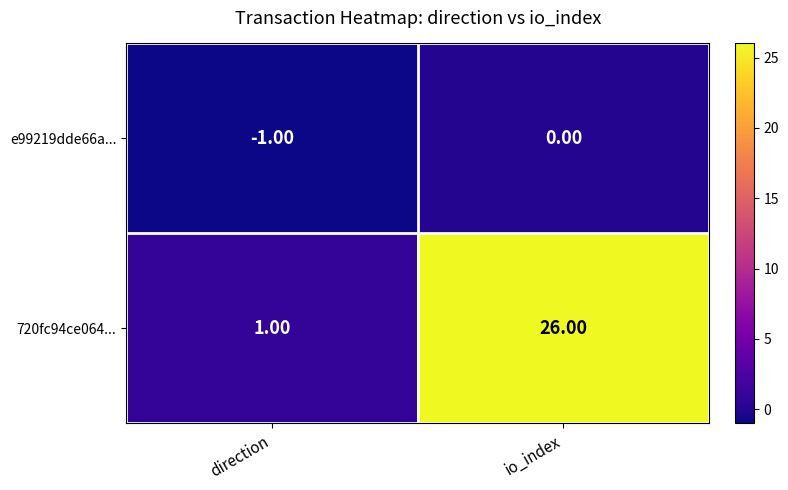

At which label does 720fc94ce064... reach its minimum?

direction